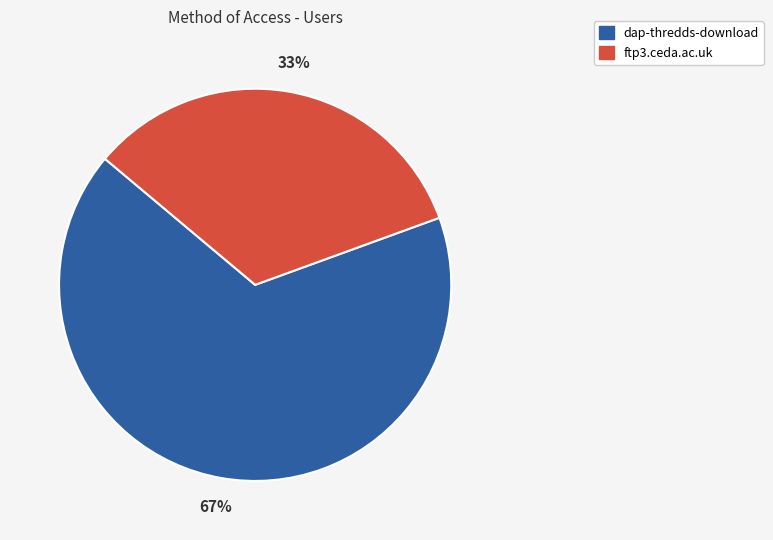

To the nearest percent, what percentage of the pie is dap-thredds-download?

67%